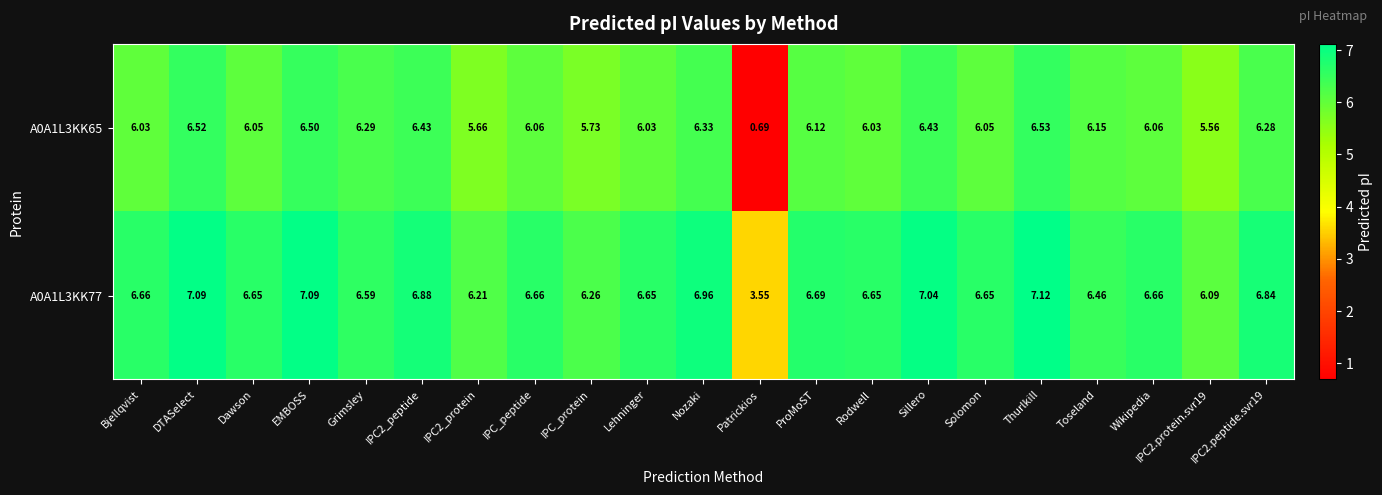

Where does the A0A1L3KK77 series first go above 6?

Bjellqvist